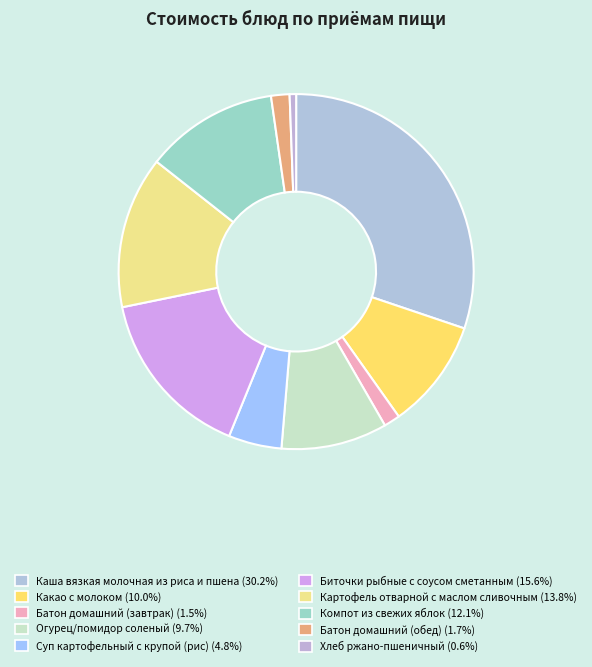

To the nearest percent, what is the average slice percentage?

10%